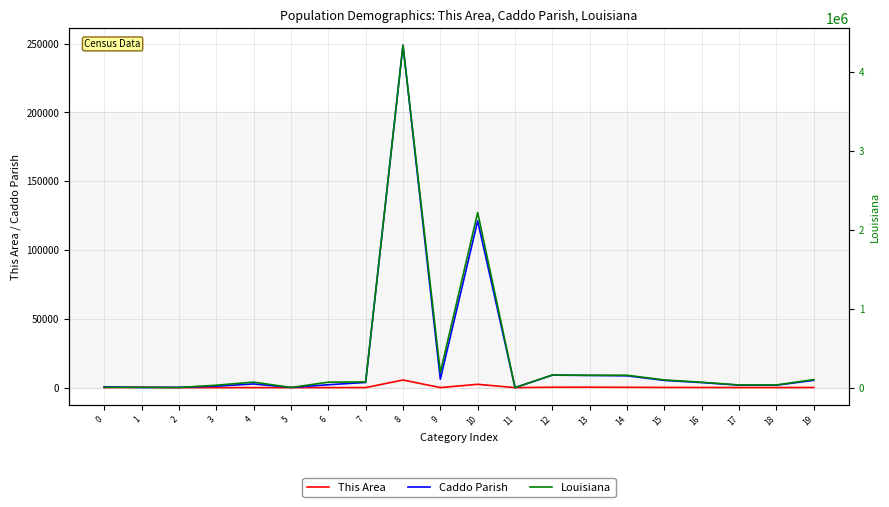

Which series has the largest range (max minus min)?

Louisiana